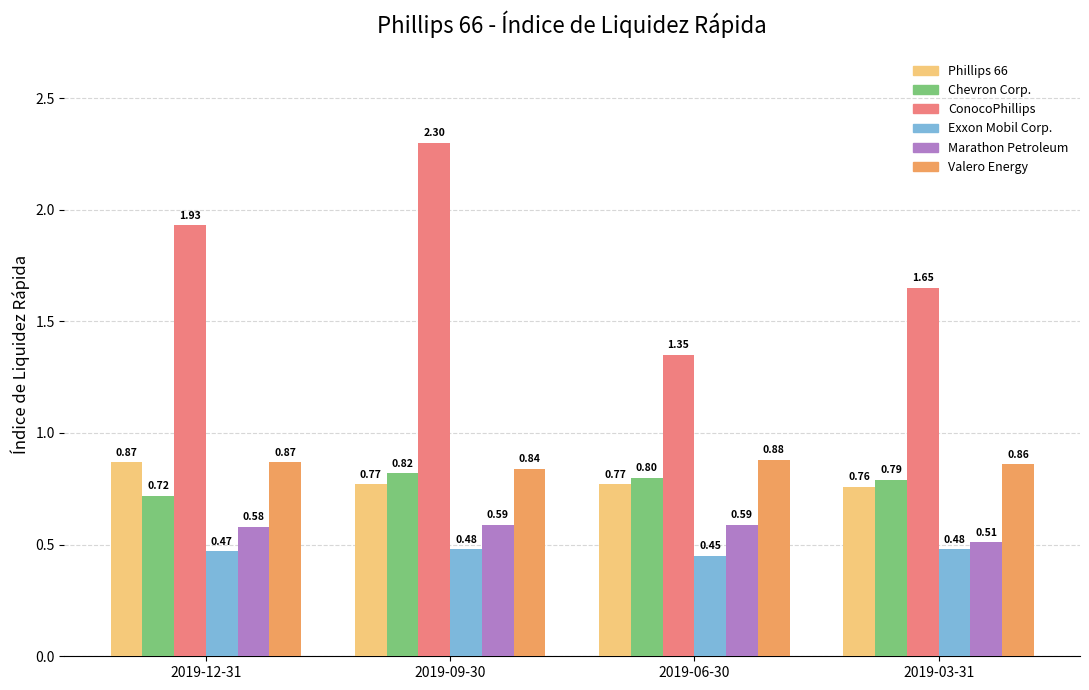

At how many categories does at least one series exceed 0?

4